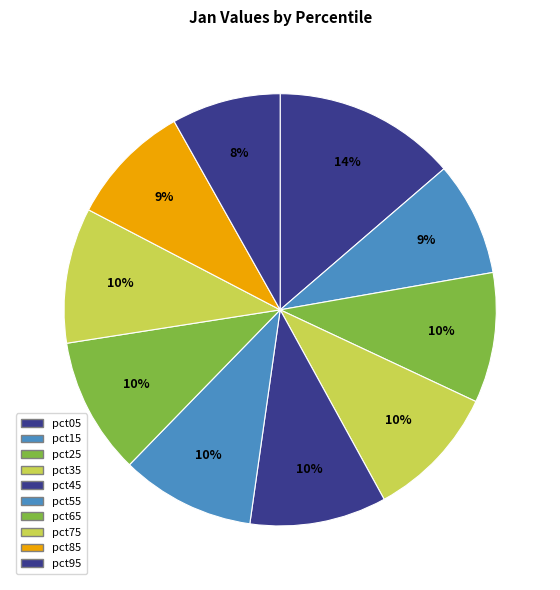

How many segments does this pie chart have?

10